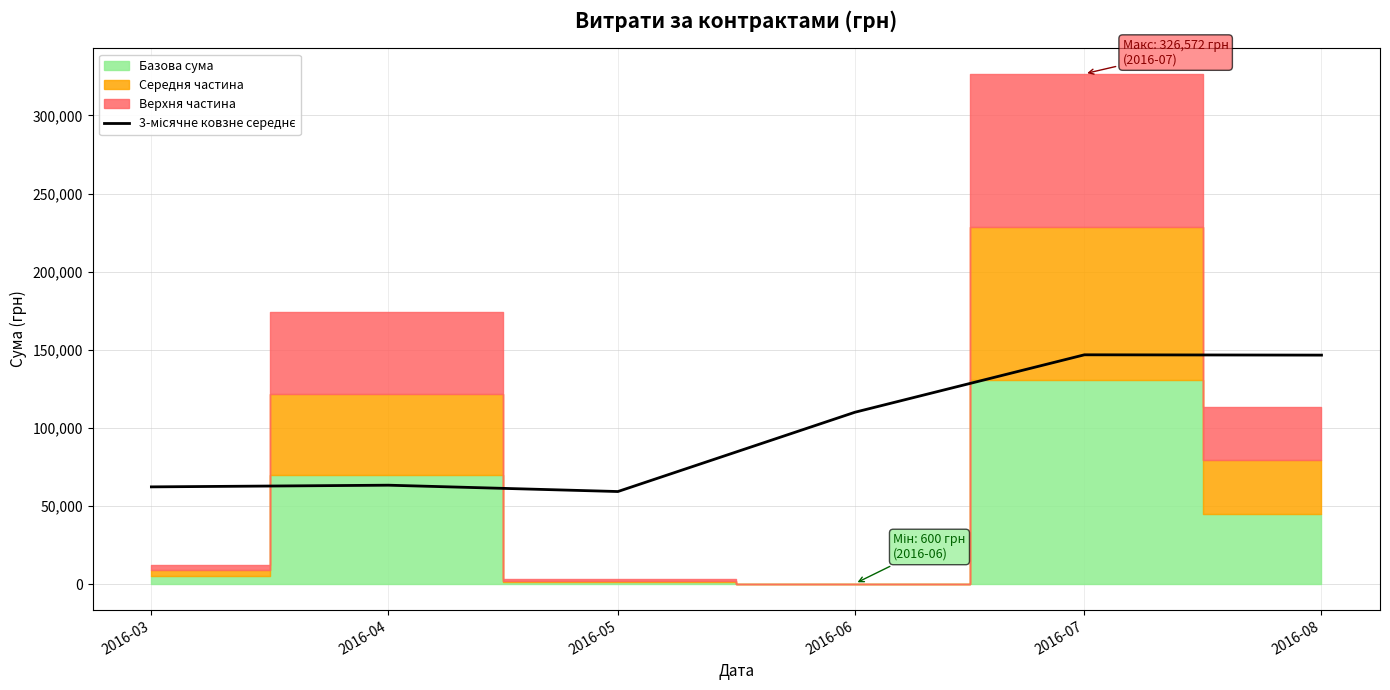

Reading right to left, extract all data points from this chart.

2016-08=146657.0	2016-07=146857.0	2016-06=110132.6	2016-05=59420.1	2016-04=63469.0	2016-03=62393.9